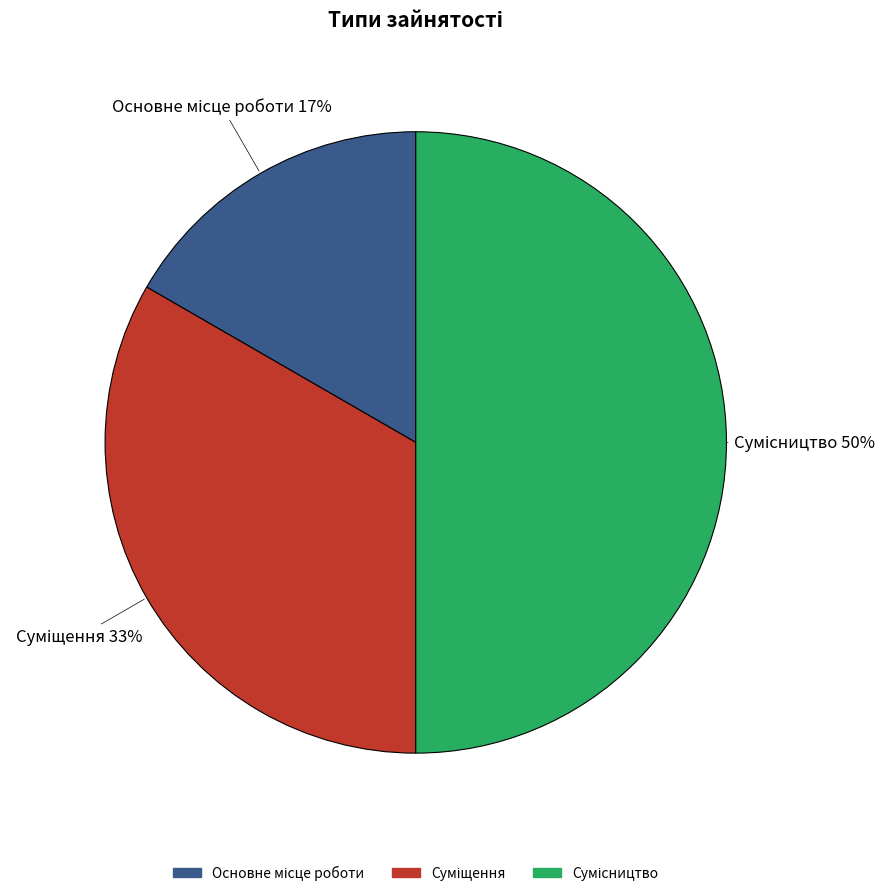

To the nearest percent, what is the difference between the largest and smallest slice percentages?

33%